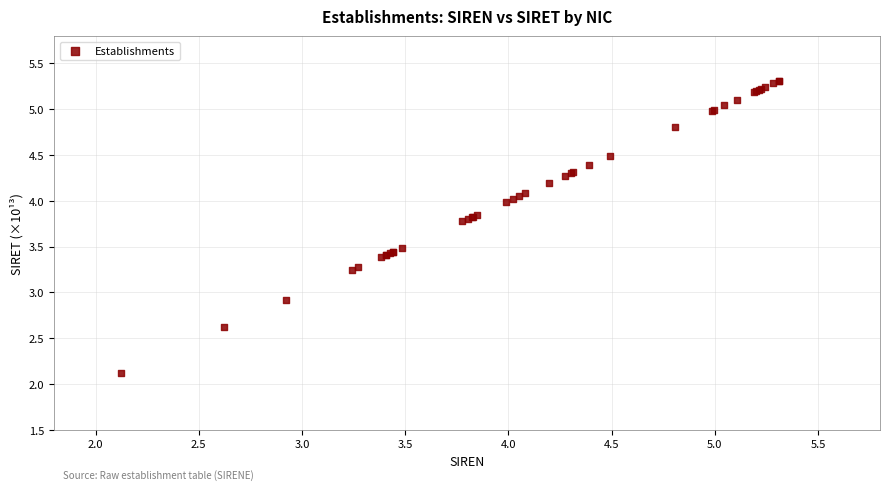

What Y value in the scatter plot is closest to 3?

2.9